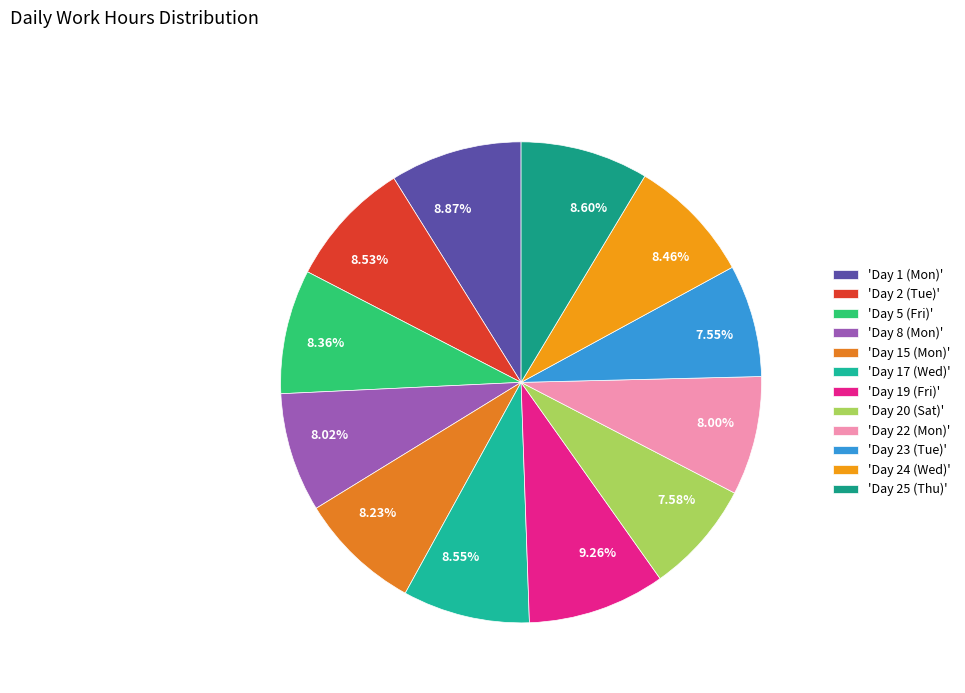

Does any single category account for the majority?

No